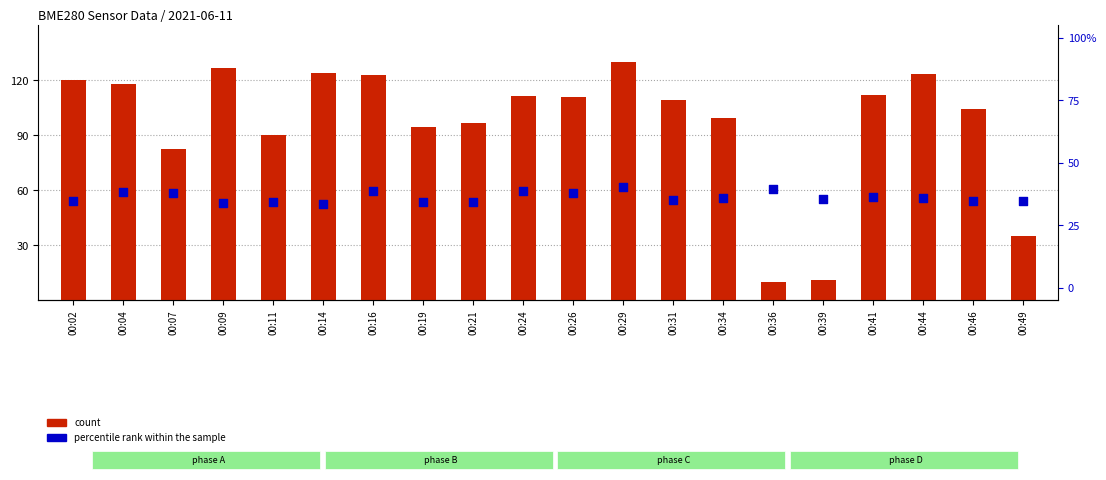

Is the value of percentile rank within the sample at 00:44 greater than the value of count at 00:24?

No